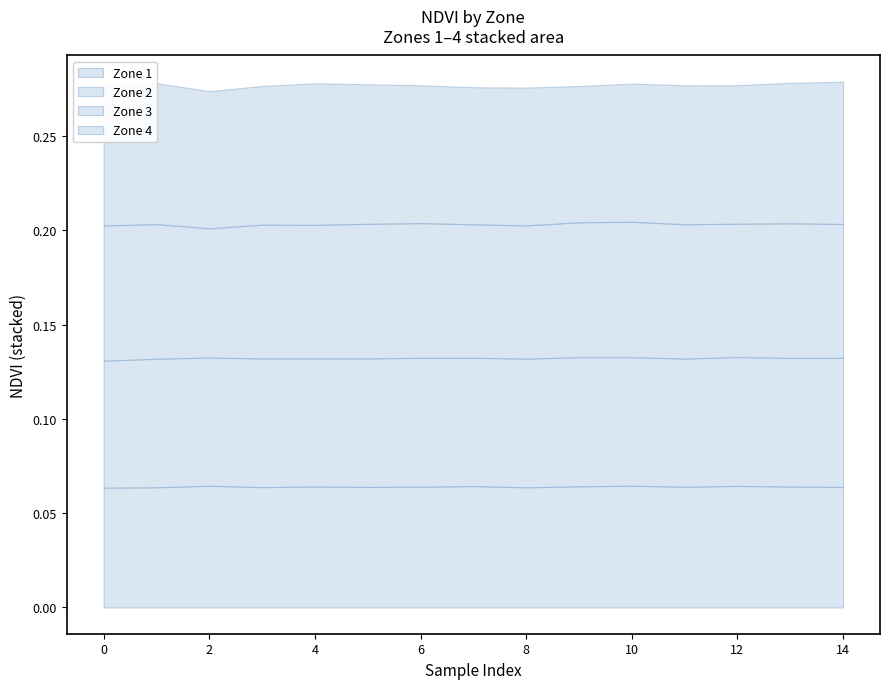

In Zone 2, how many points are lower than both neighbors (excluding endpoints)?

5